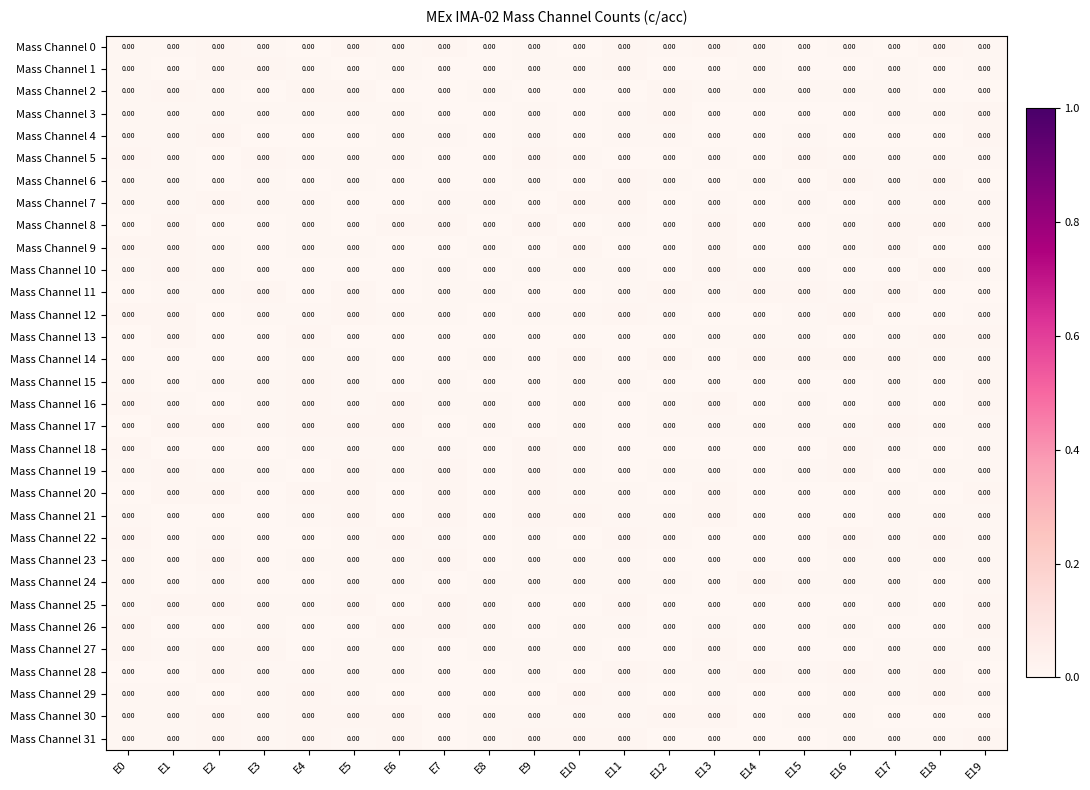

Between E2 and E10, which is larger?

E2